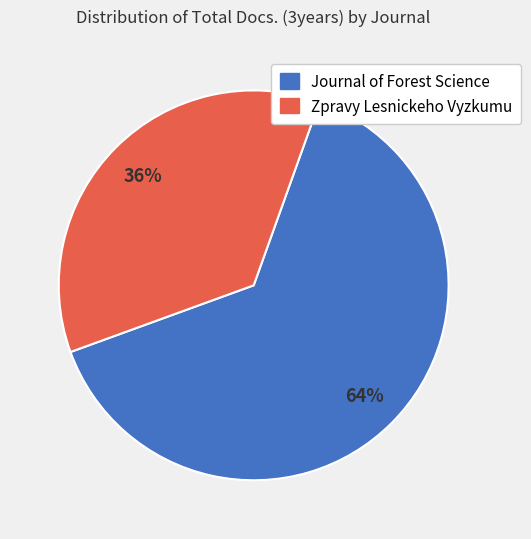

What is the largest slice in the pie chart?

Journal of Forest Science